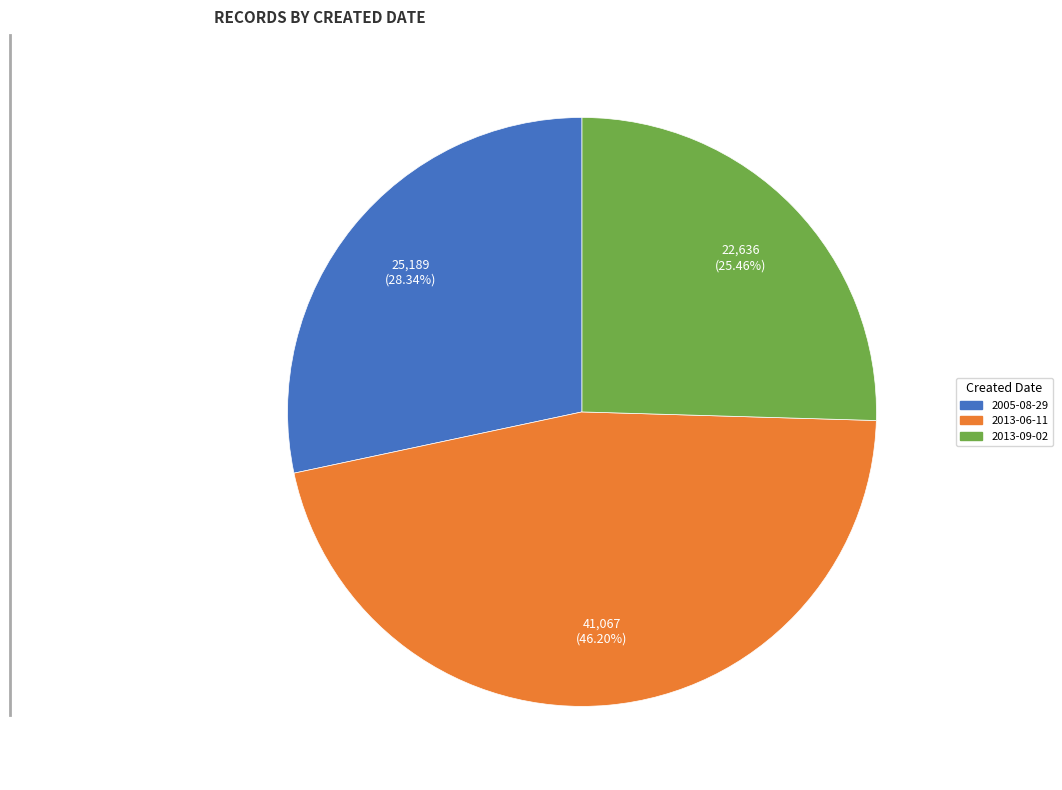

Which category has the smallest portion of the pie?

2013-09-02